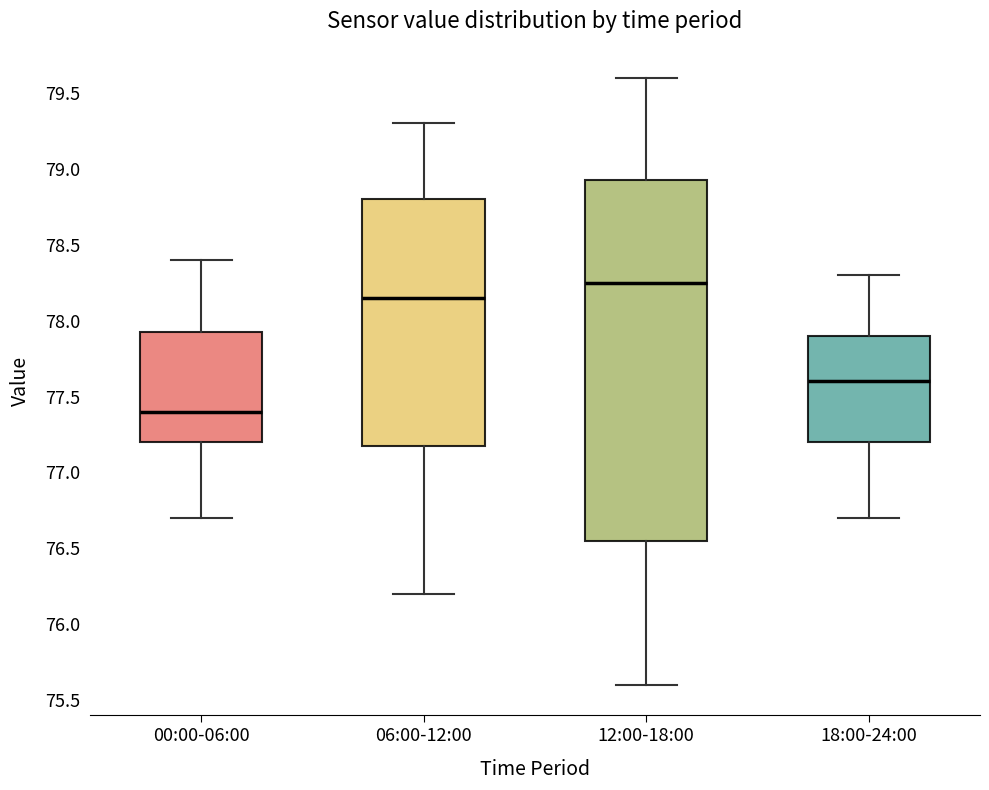

Which box's median line is the lowest?

00:00-06:00